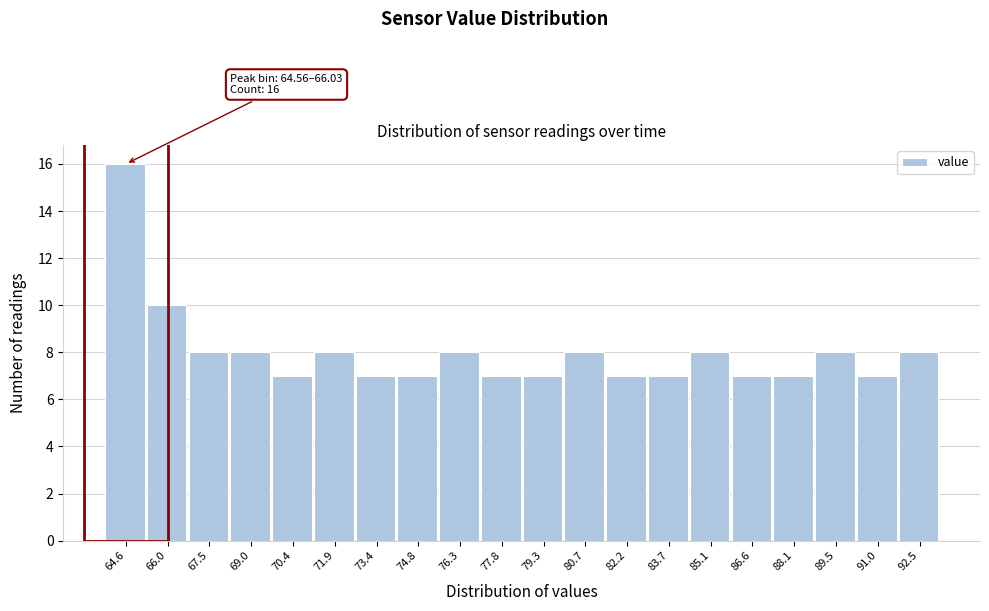

Reading left to right, list all the values displayed in this chart.

16	10	8	8	7	8	7	7	8	7	7	8	7	7	8	7	7	8	7	8